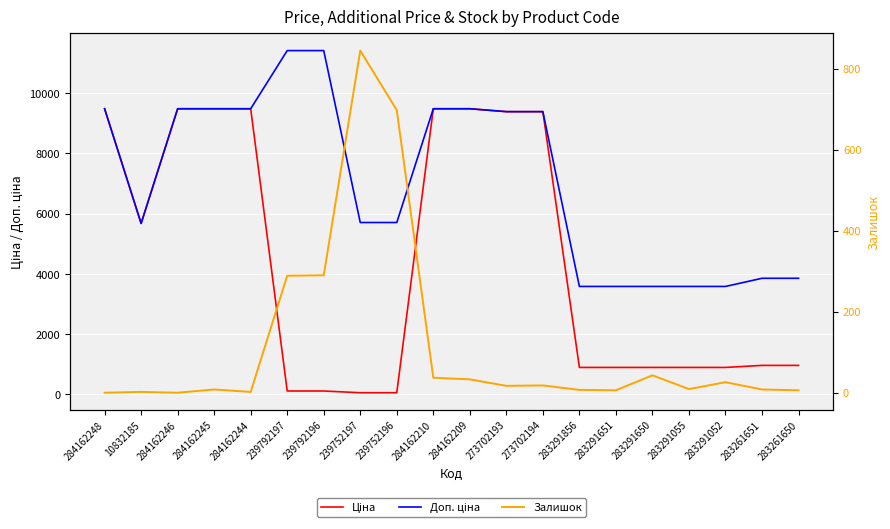

True or false: Доп. ціна has a value of 12615.6 at 284162246.

False